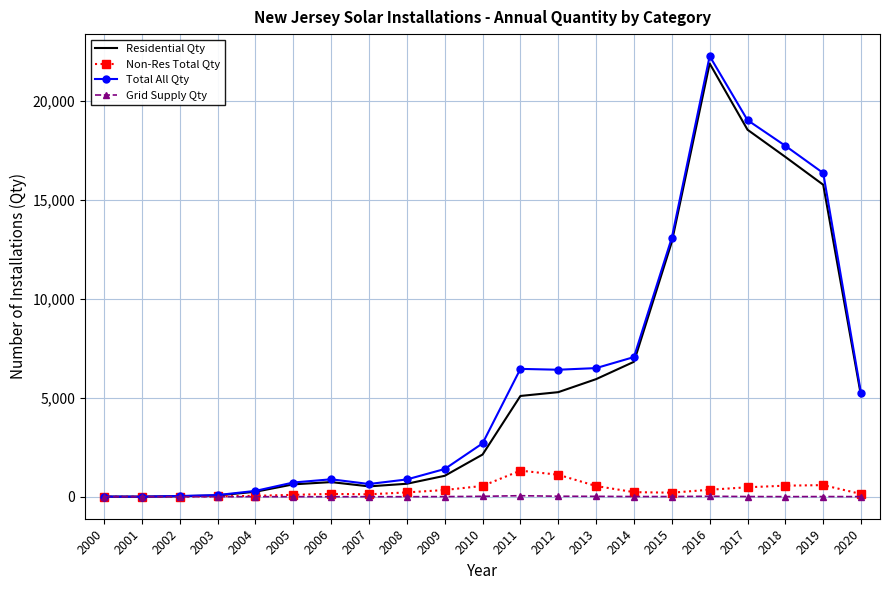

At which category is the sum across all series the highest?

2016